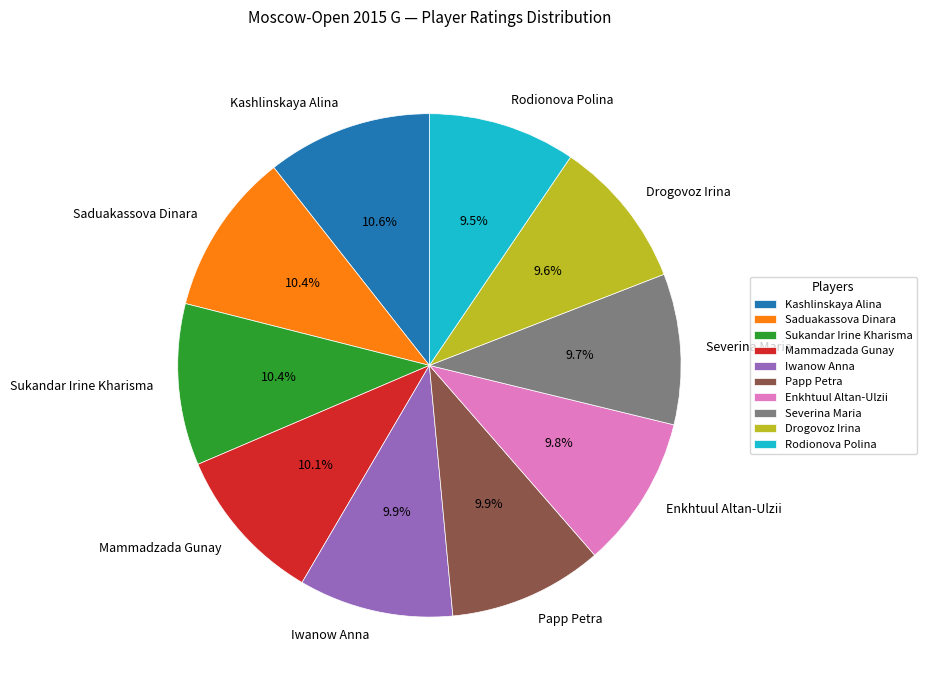

Do Severina Maria and Mammadzada Gunay together represent more than half of the pie?

No